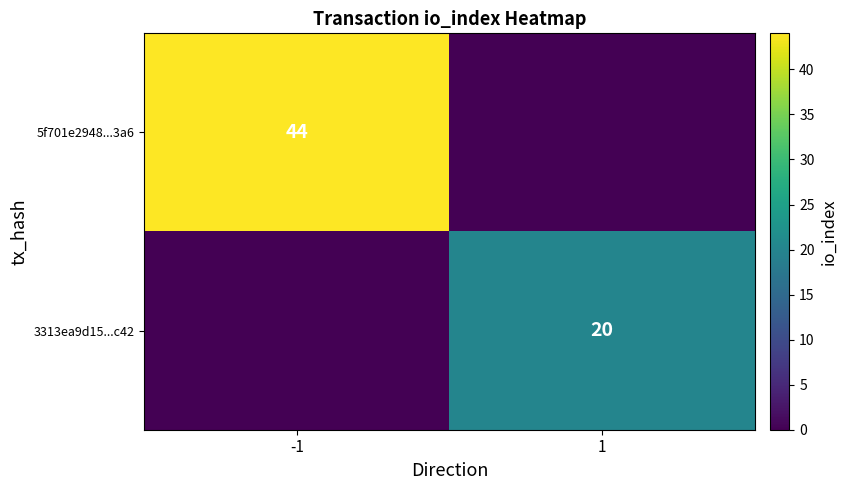

Is it true that 5f701e2948...3a6 equals 72 at -1?

False